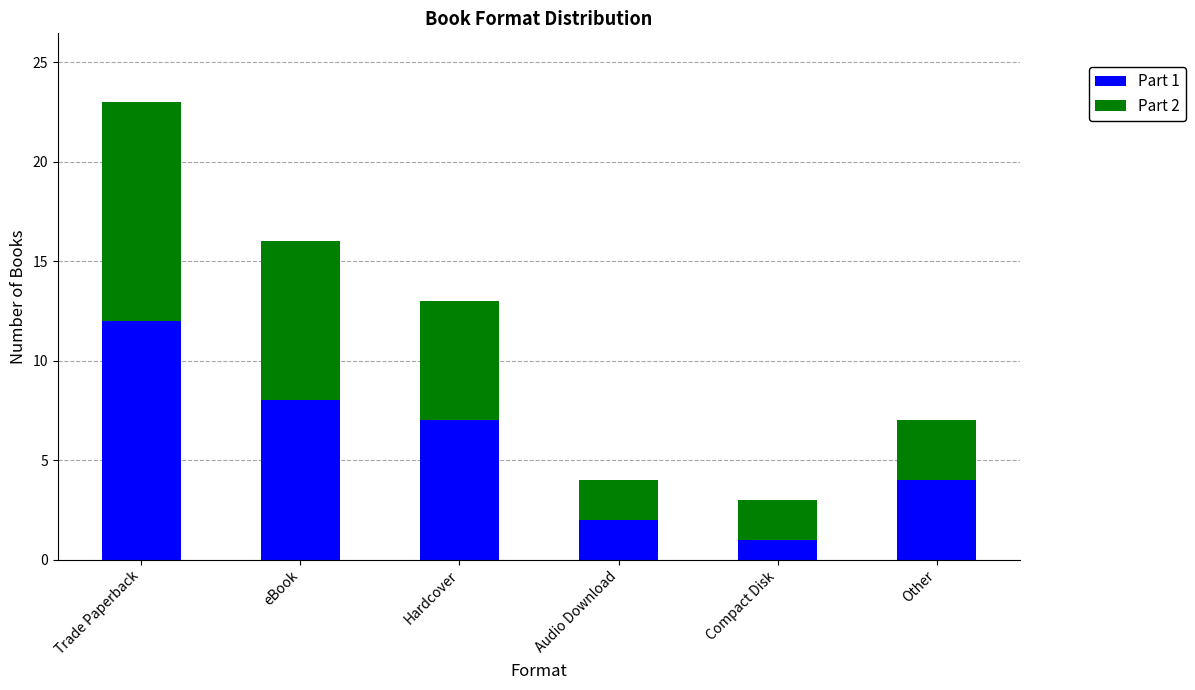

Count the number of categories in the chart.

6